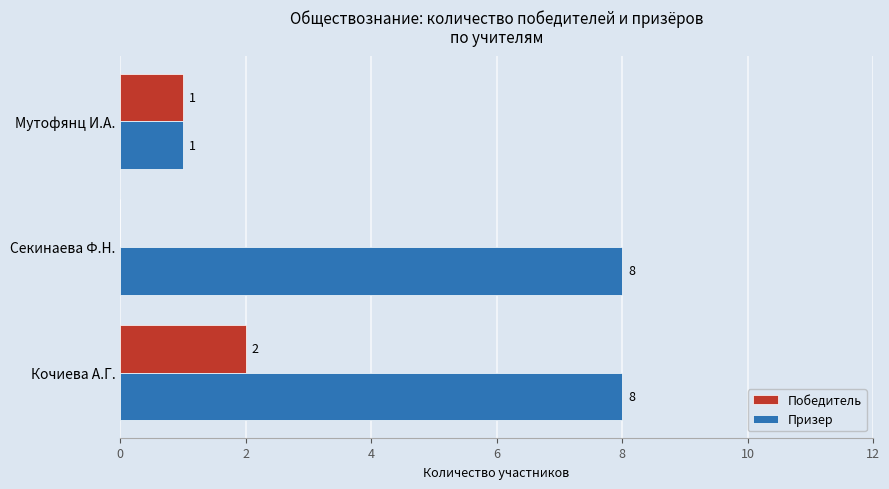

At which category is the sum across all series the highest?

Кочиева А.Г.